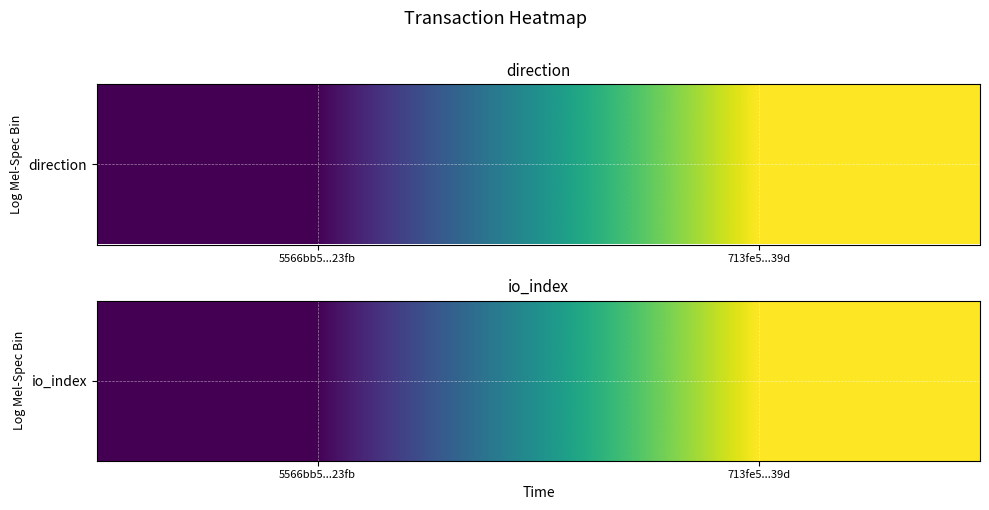

The value at 5566bb5...23fb is 6. True or false?

True